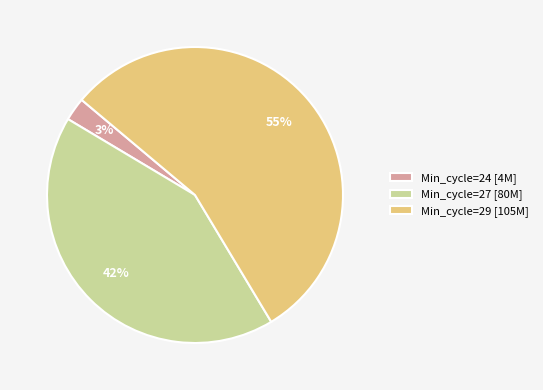

What percentage is the Min_cycle=24 [4M] slice, to the nearest percent?

3%